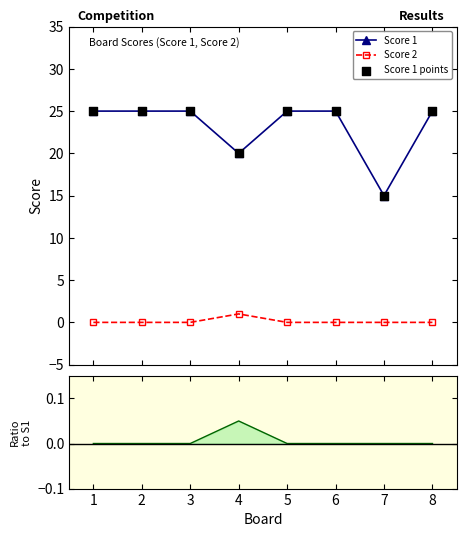

True or false: Score 1 has more than 2 points higher than both neighbors.

False